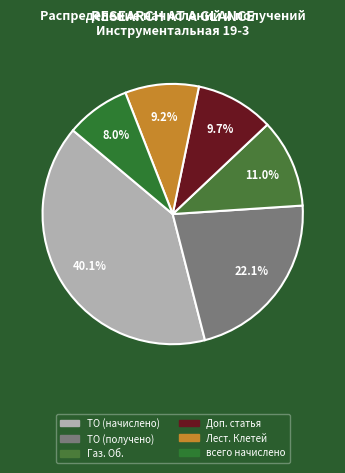

Which category has the biggest portion of the pie?

ТО (начислено)